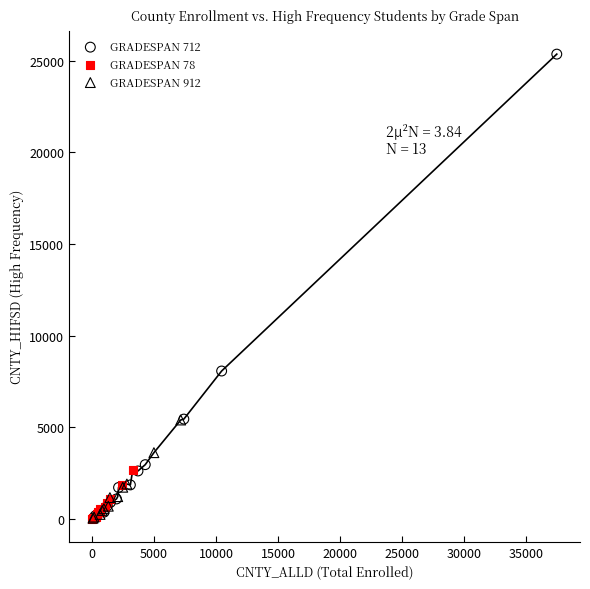

Which series reaches the maximum Y coordinate?

GRADESPAN 712